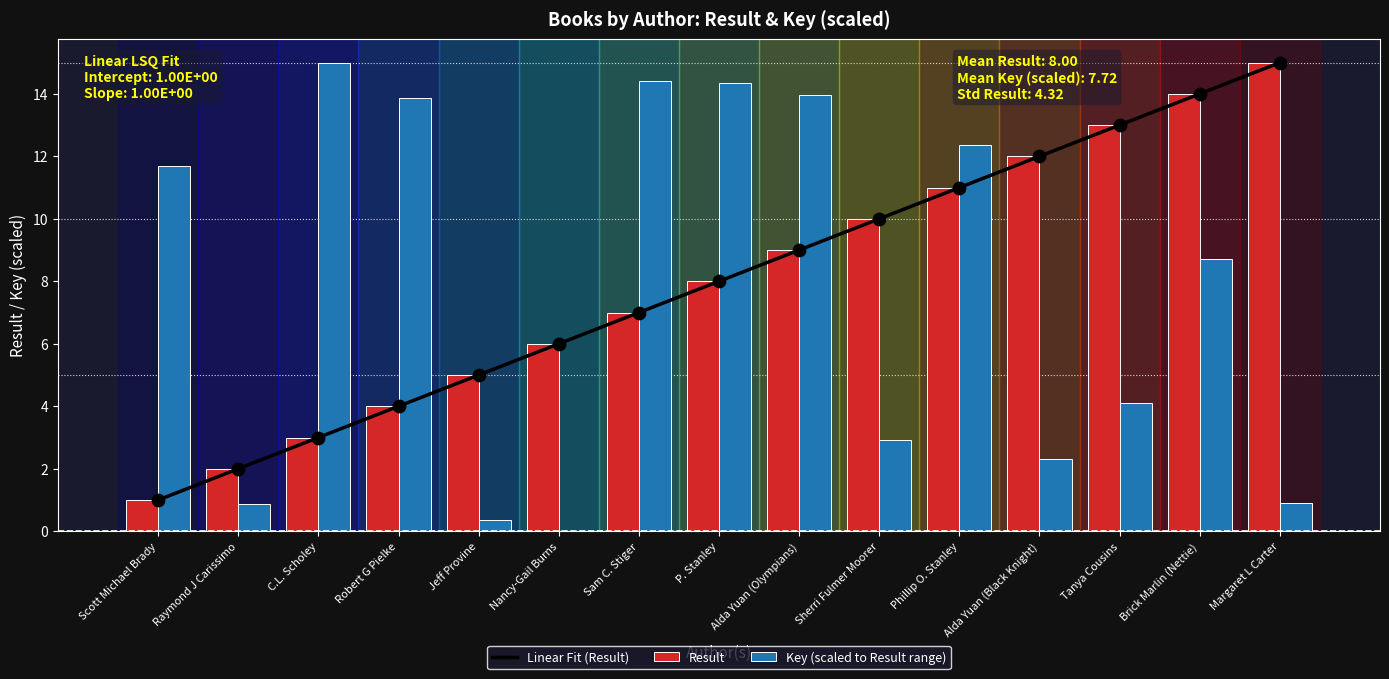

Is the value of Linear Fit (Result) at Phillip O. Stanley greater than the value of Result at Alda Yuan (Olympians)?

Yes